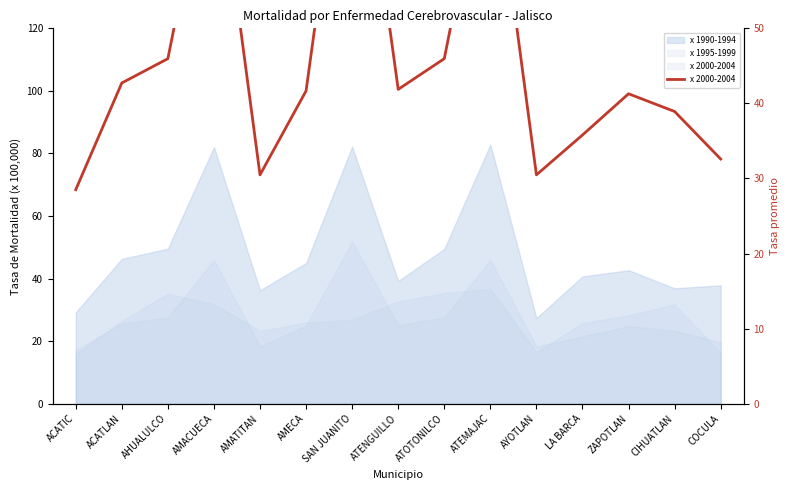

What is the smallest value displayed?

28.5